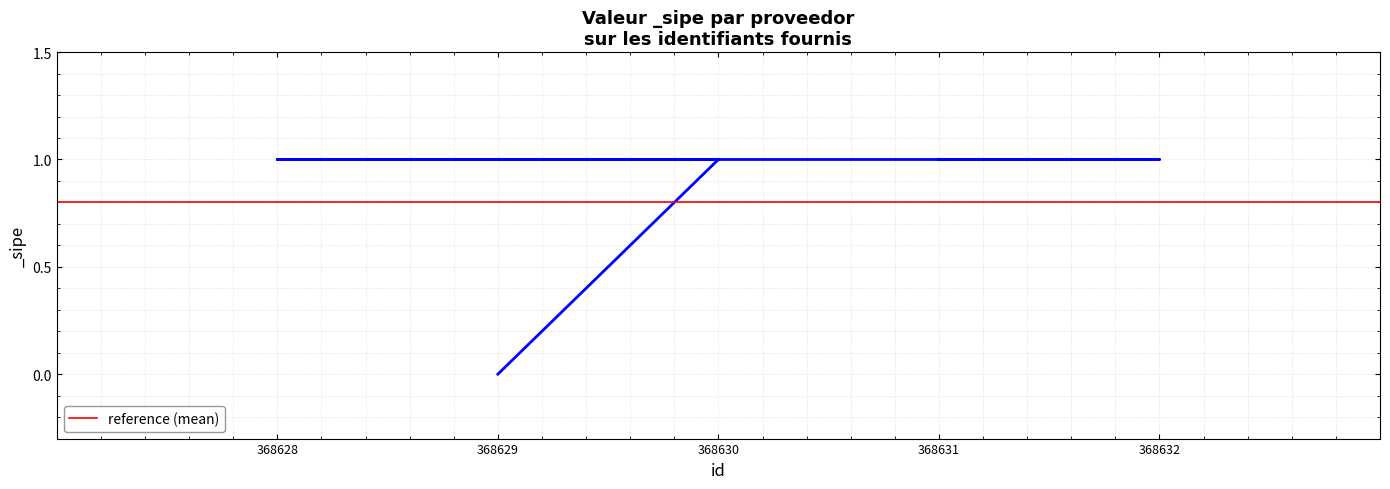

What is the label of the 4th point from the right?

368630